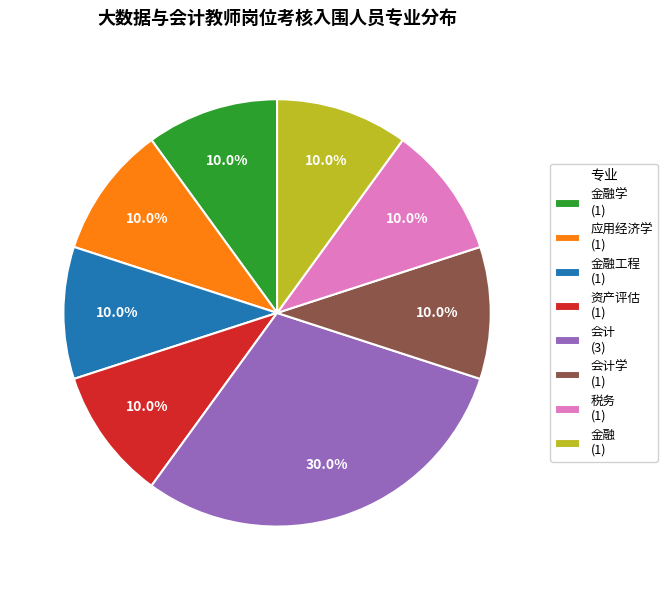

Do 资产评估 (1) and 应用经济学 (1) together represent more than half of the pie?

No